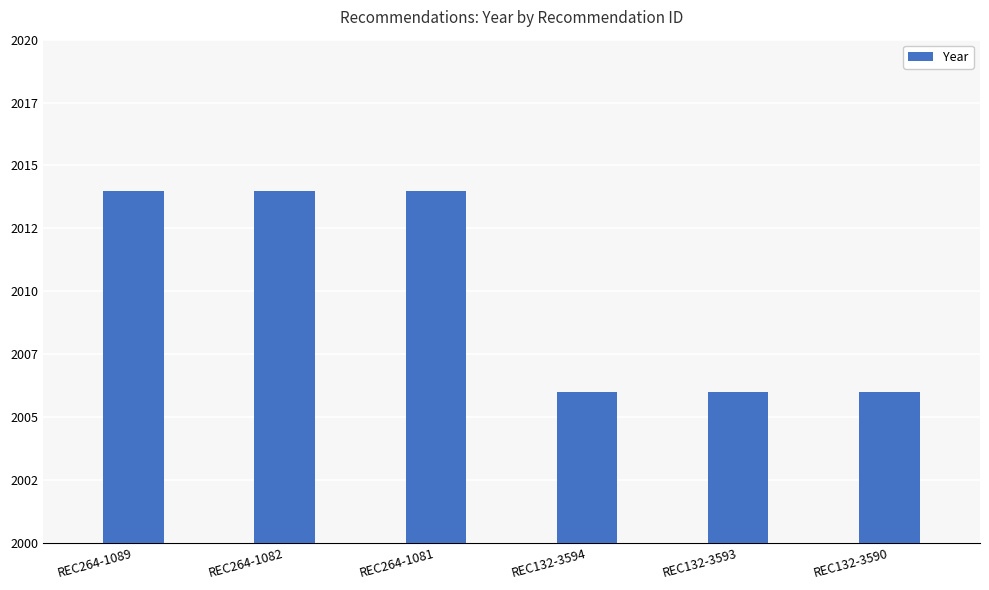

Between REC132-3590 and REC132-3594, which is larger?

REC132-3590